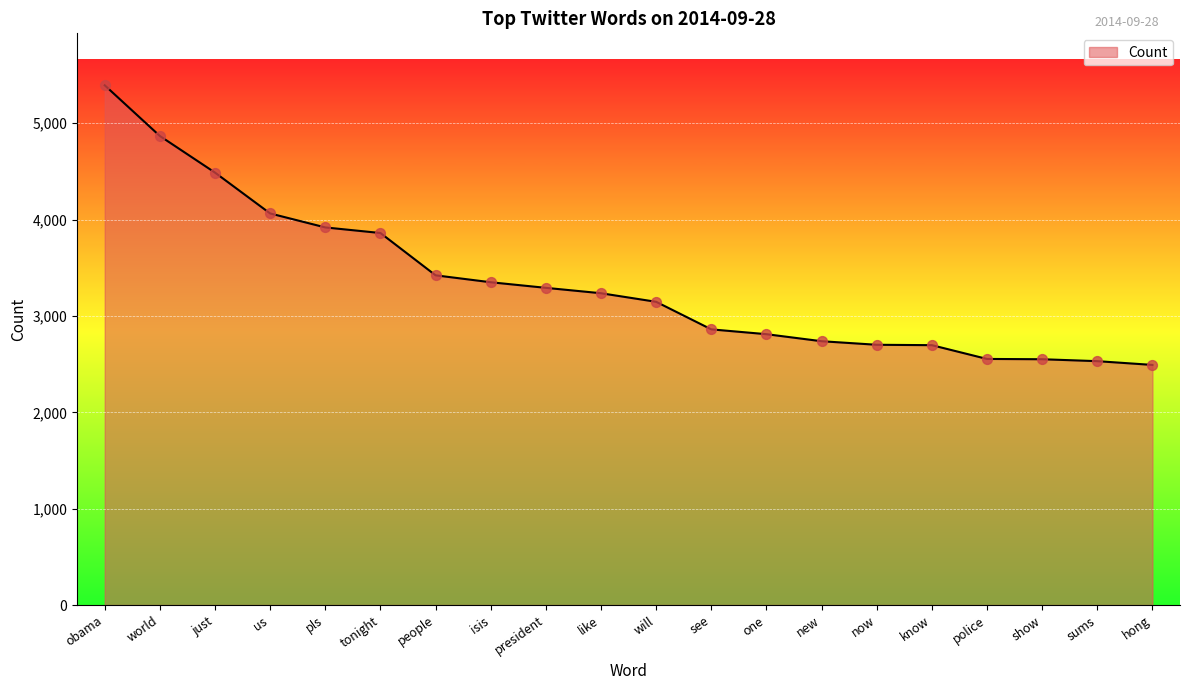

Between see and now, which is larger?

see